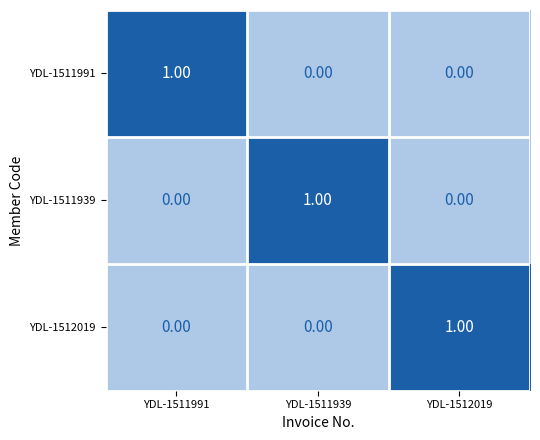

At how many categories does at least one series exceed 0?

3